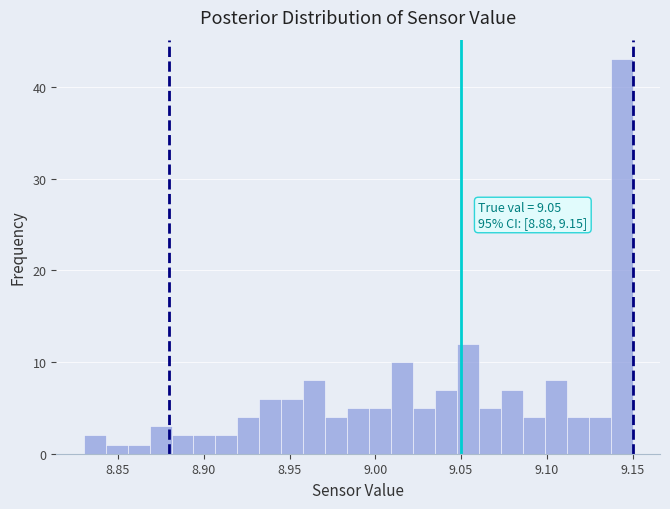

Read against the x-axis, roughly where is the centre of the tallest bar?

9.145